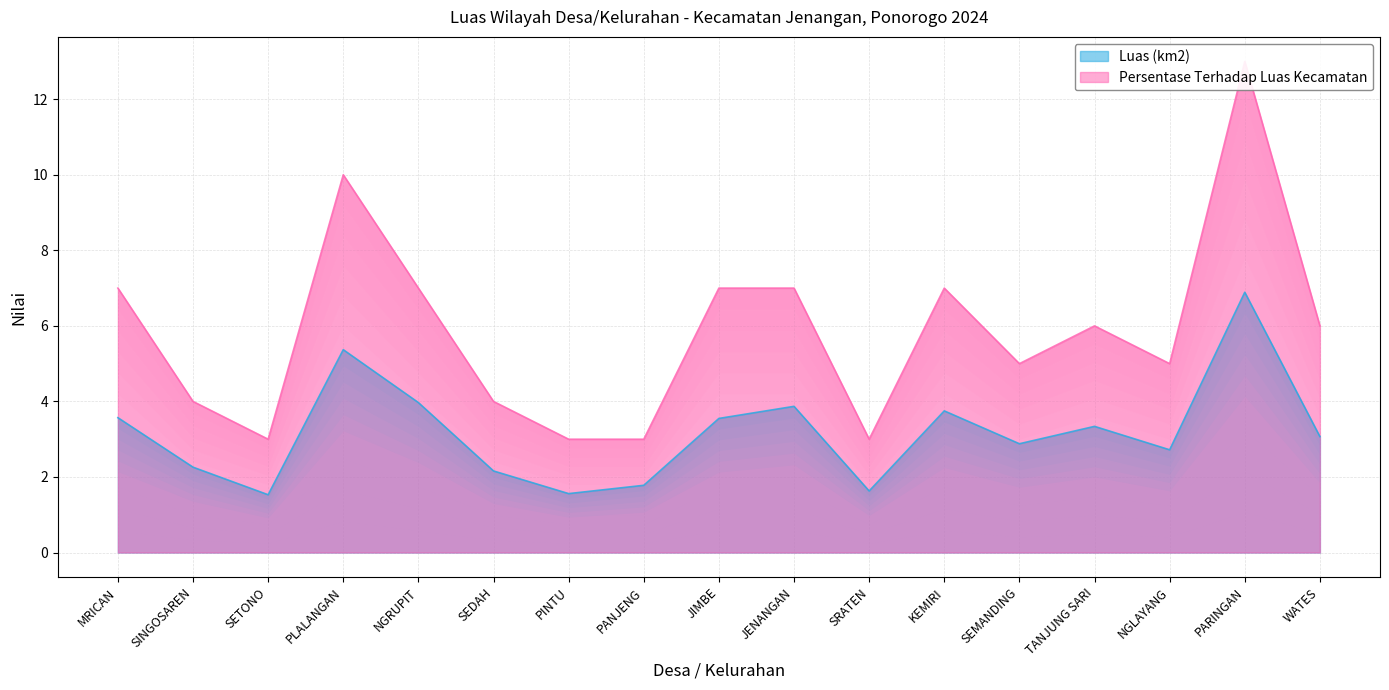

Reading right to left, list all the values displayed in this chart.

Luas (km2): WATES=3.1	PARINGAN=6.9	NGLAYANG=2.7	TANJUNG SARI=3.3	SEMANDING=2.9	KEMIRI=3.8	SRATEN=1.6	JENANGAN=3.9	JIMBE=3.5	PANJENG=1.8	PINTU=1.6	SEDAH=2.2	NGRUPIT=4.0	PLALANGAN=5.4	SETONO=1.5	SINGOSAREN=2.3	MRICAN=3.6
Persentase Terhadap Luas Kecamatan: WATES=6.0	PARINGAN=13.0	NGLAYANG=5.0	TANJUNG SARI=6.0	SEMANDING=5.0	KEMIRI=7.0	SRATEN=3.0	JENANGAN=7.0	JIMBE=7.0	PANJENG=3.0	PINTU=3.0	SEDAH=4.0	NGRUPIT=7.0	PLALANGAN=10.0	SETONO=3.0	SINGOSAREN=4.0	MRICAN=7.0